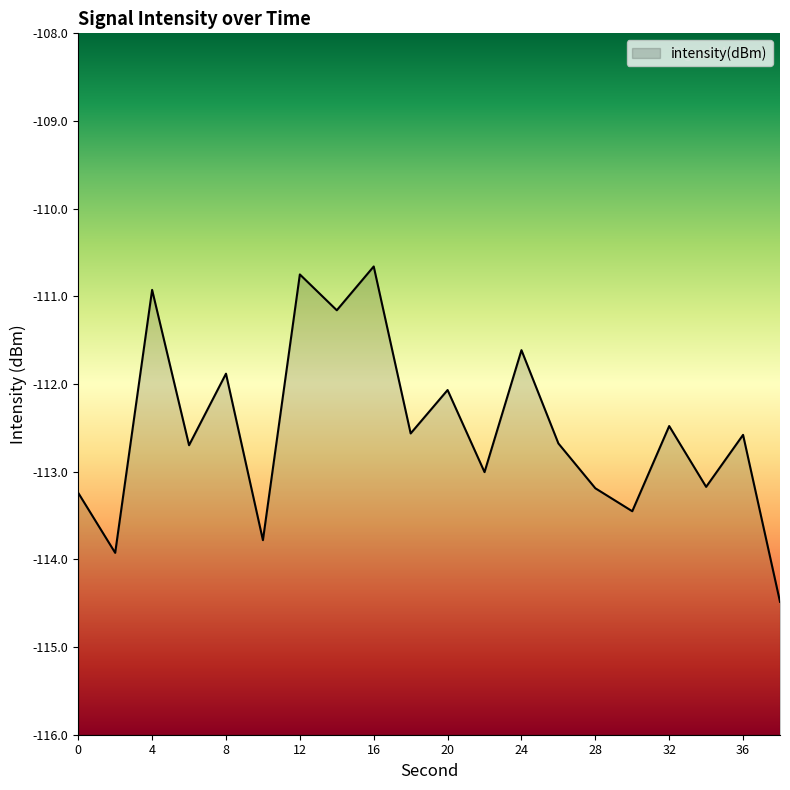

How many data points are above -112?

6